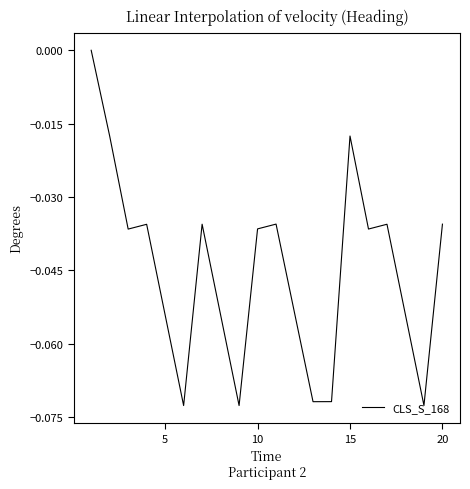

How many lines are shown in the chart?

1